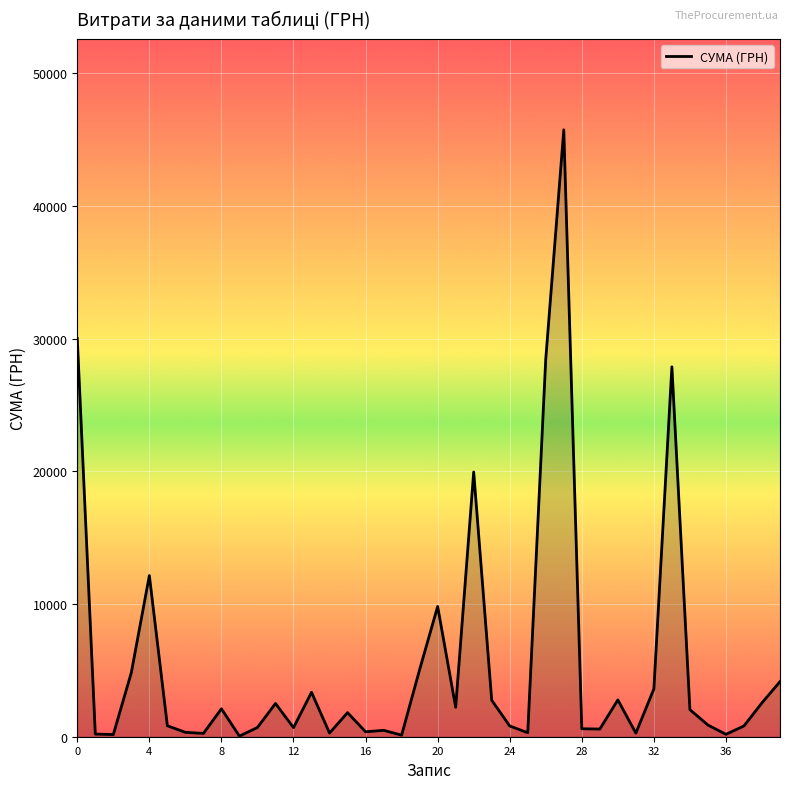

What is the difference between the maximum and minimum values?

45694.4